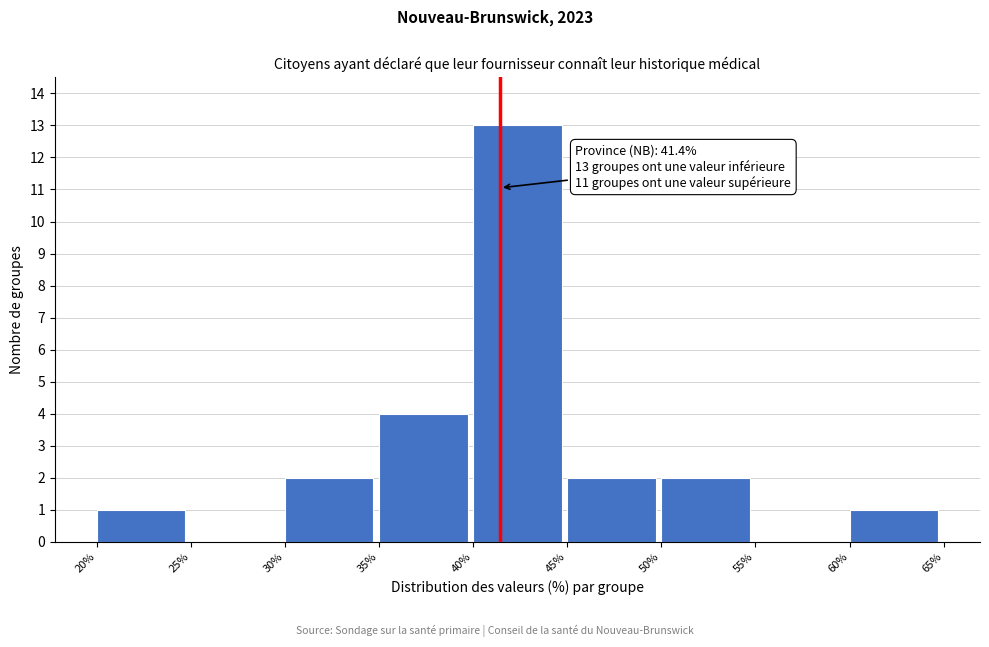

Which range on the x-axis has the tallest bar?

40% to 45%